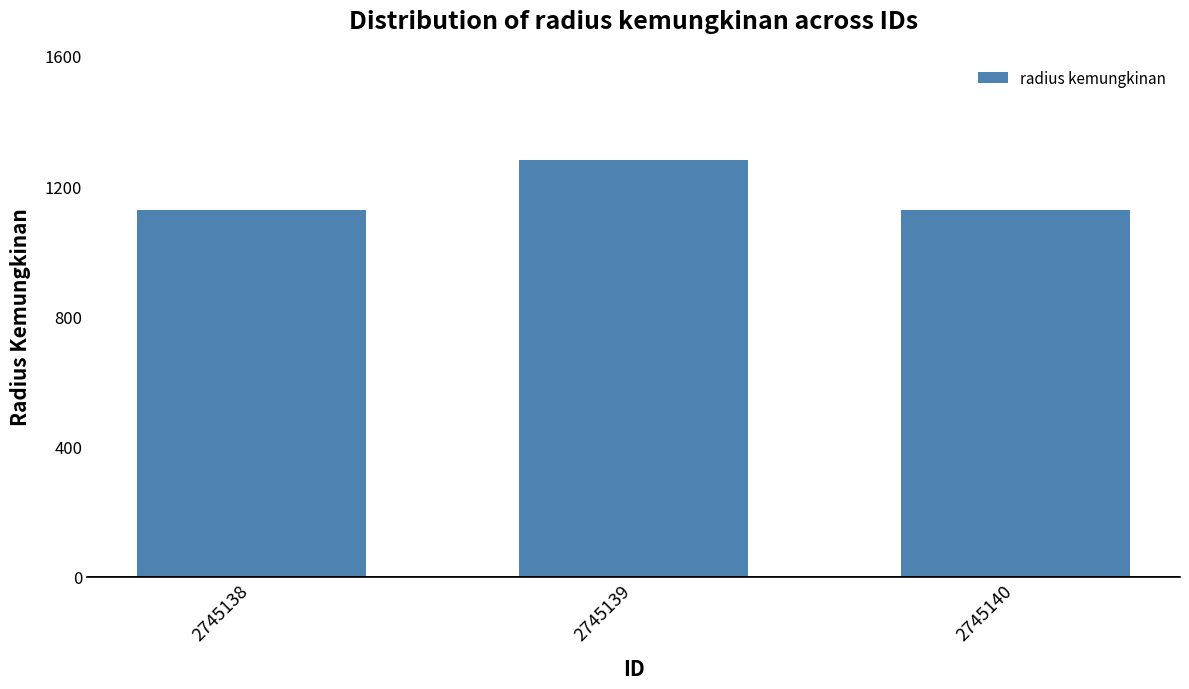

What is the smallest value displayed?

1125